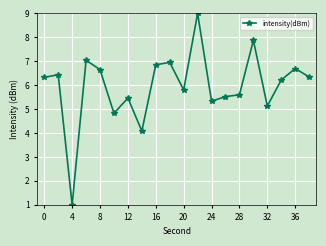

What is the value of the 16th point from the left?

7.9